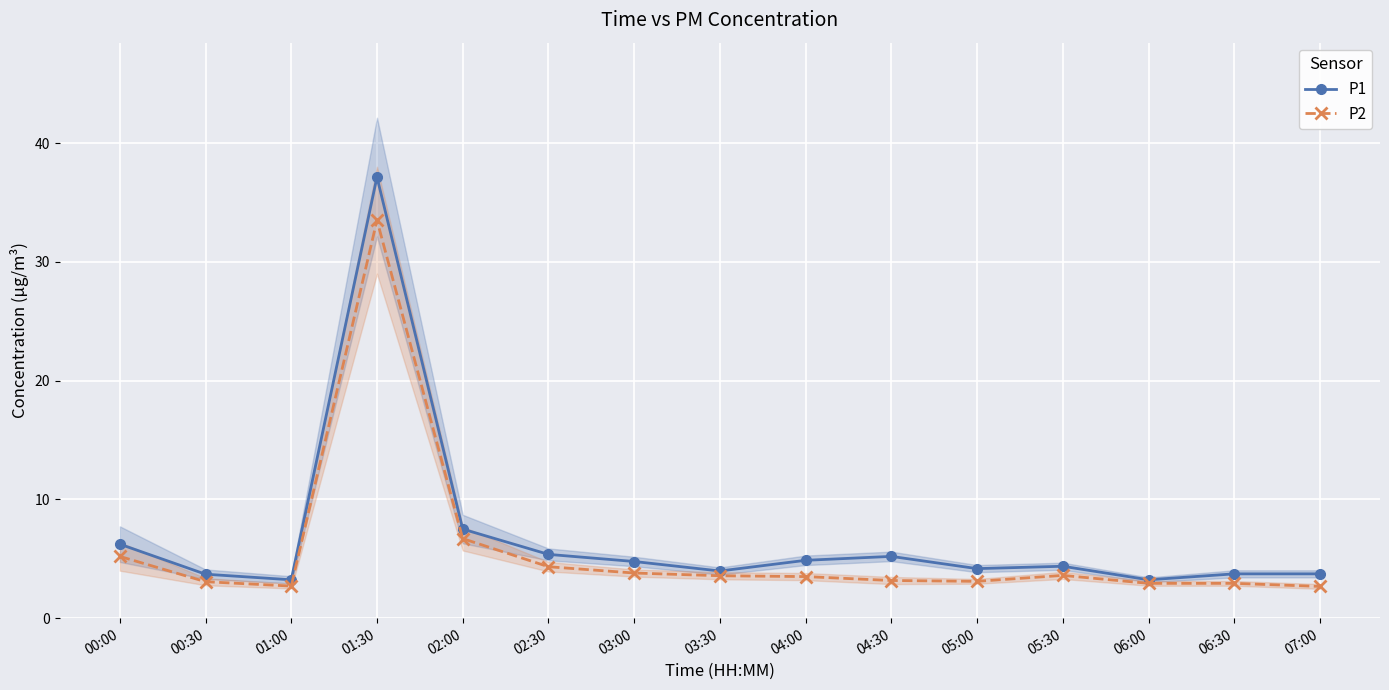

What is the minimum value for P2?

2.7